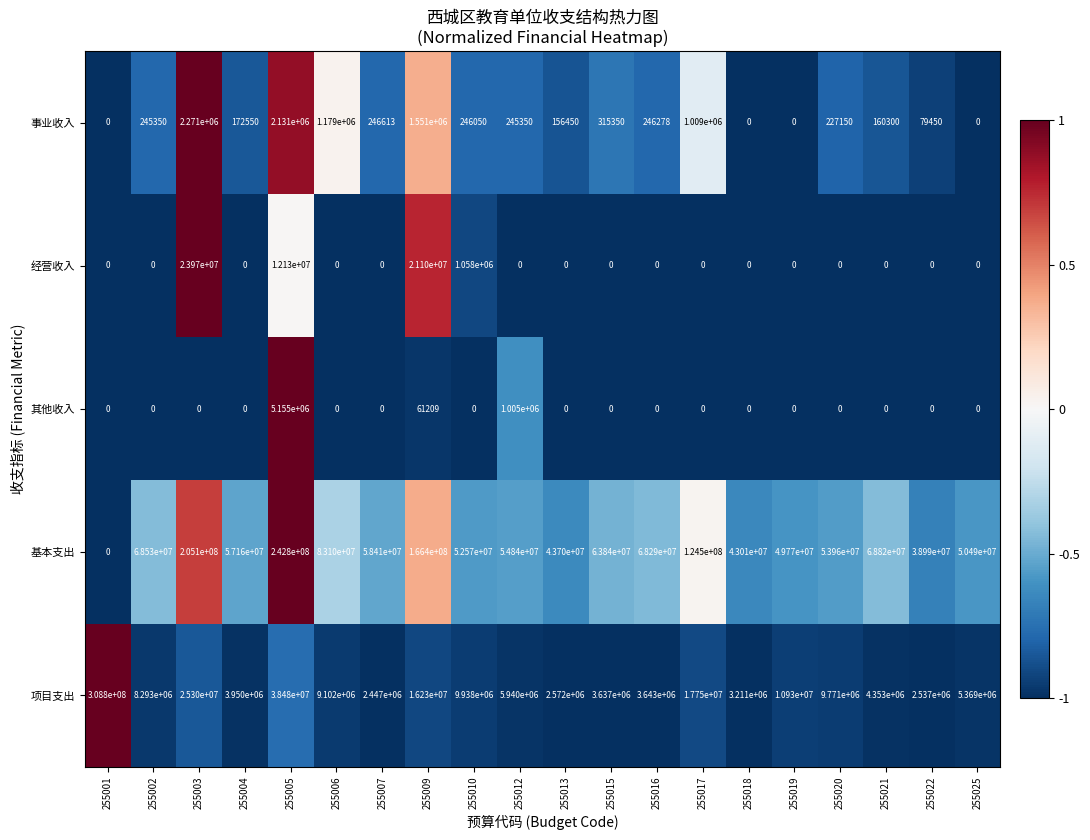

Is it true that 其他收入 equals 0 at 255018?

True